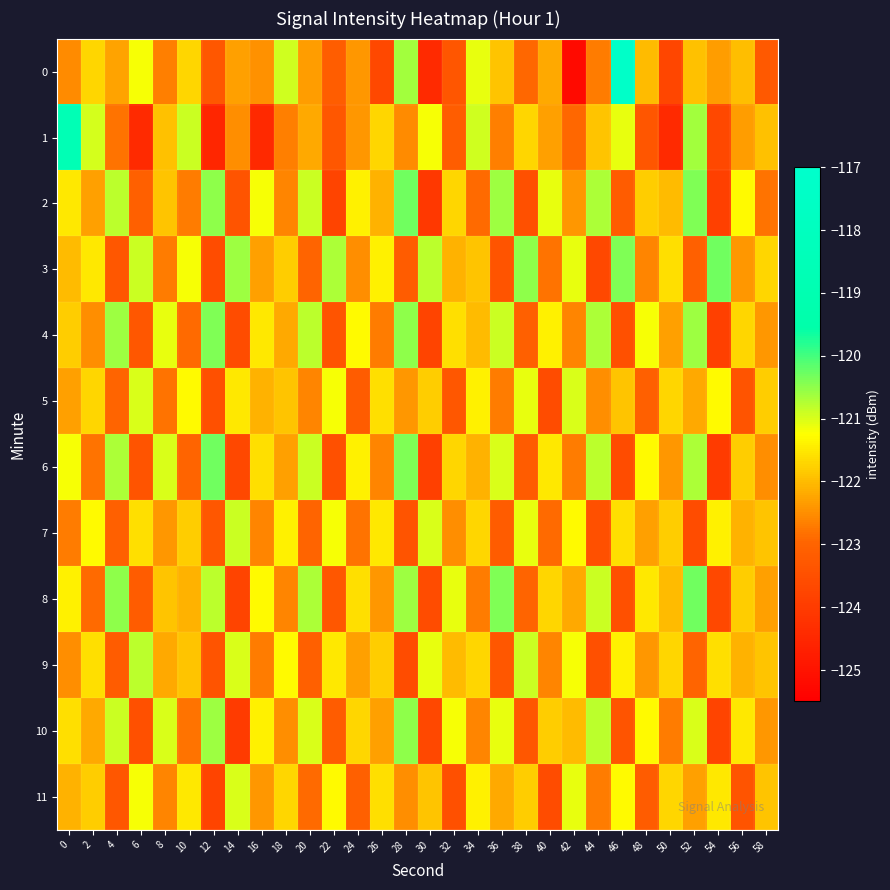

Between 0 and 18, which series saw the biggest shift?

1